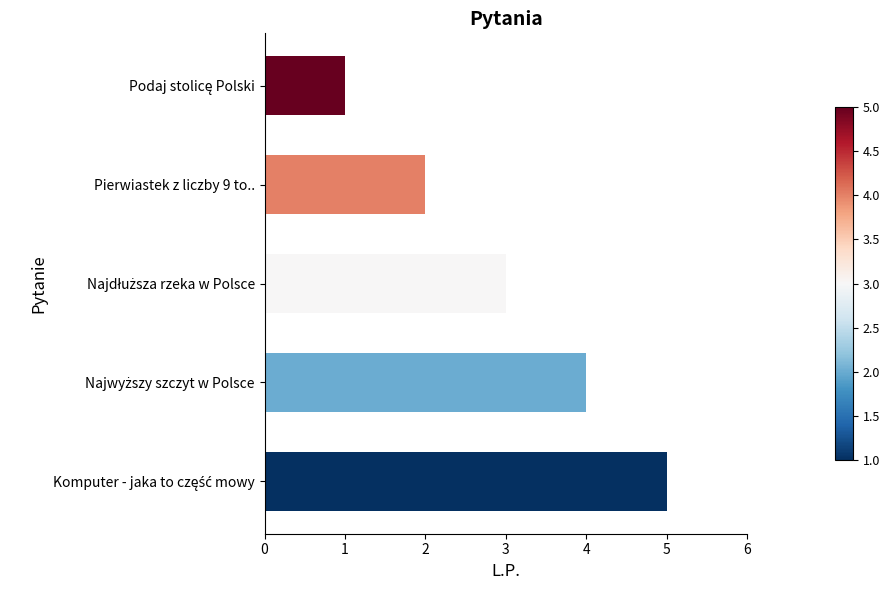

How many series are shown in this chart?

1